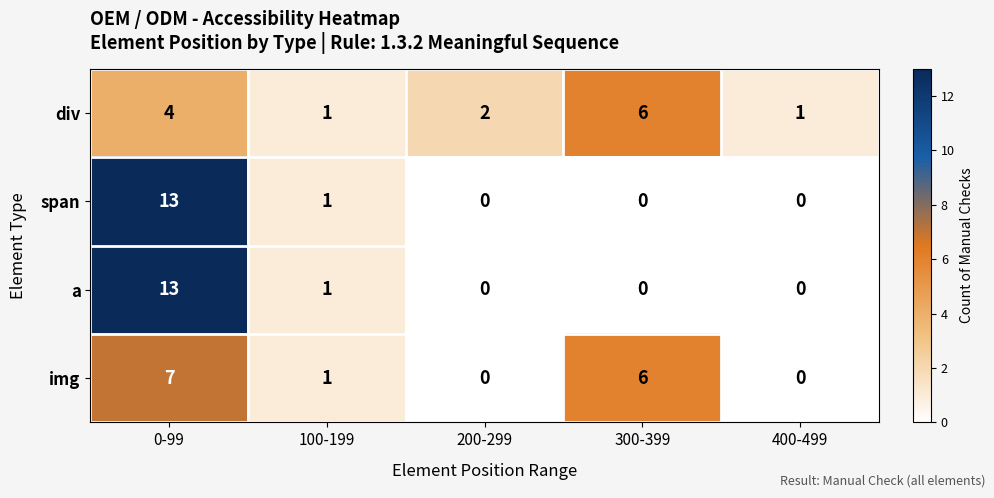

Is the value of a at 0-99 greater than the value of span at 400-499?

Yes